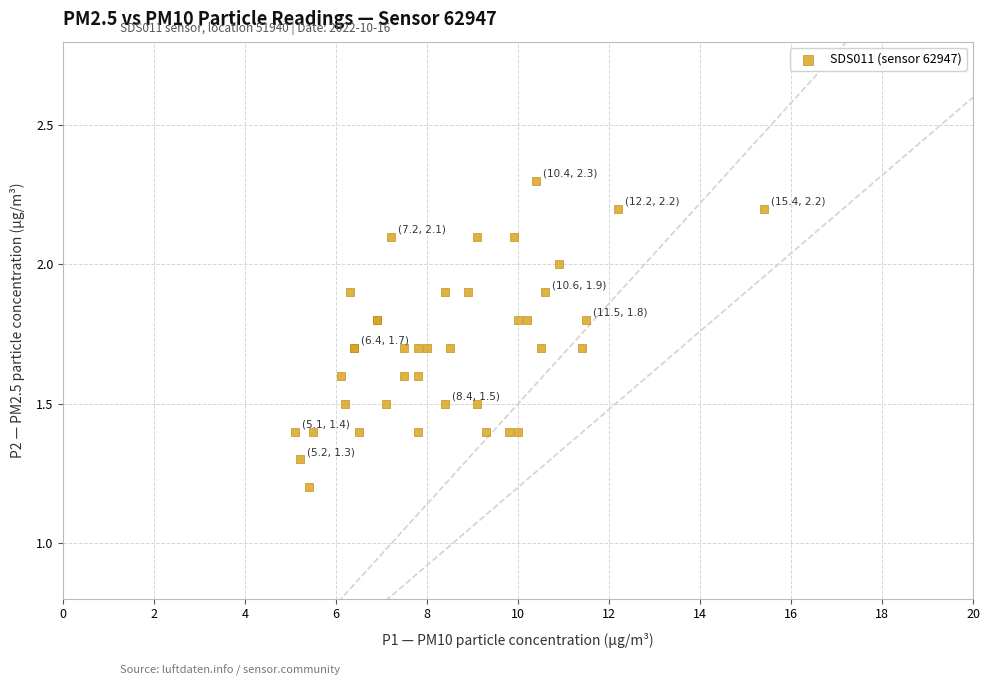

What Y value in the scatter plot is closest to 1?

1.2